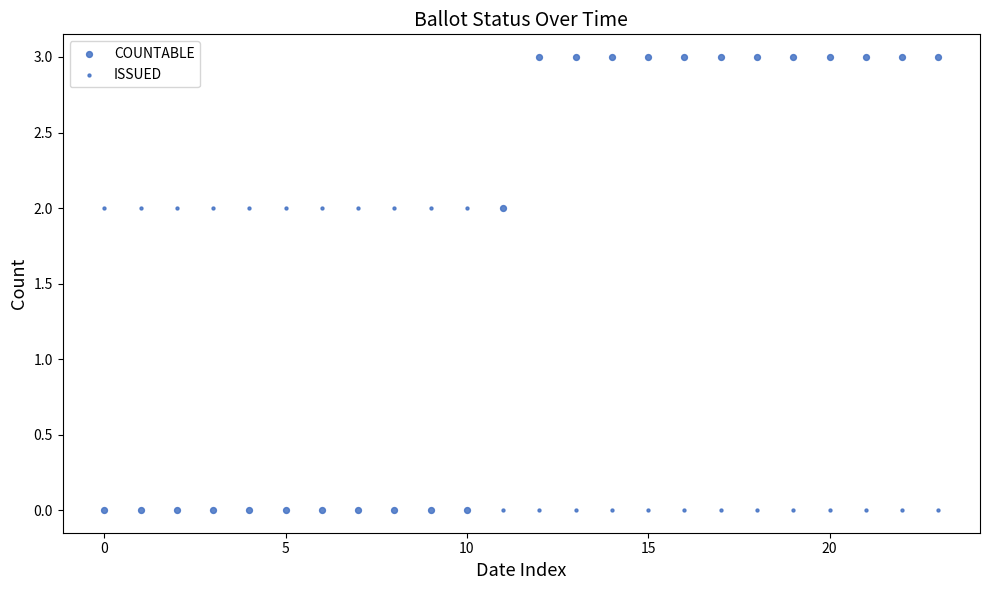

How many data points are displayed?

48